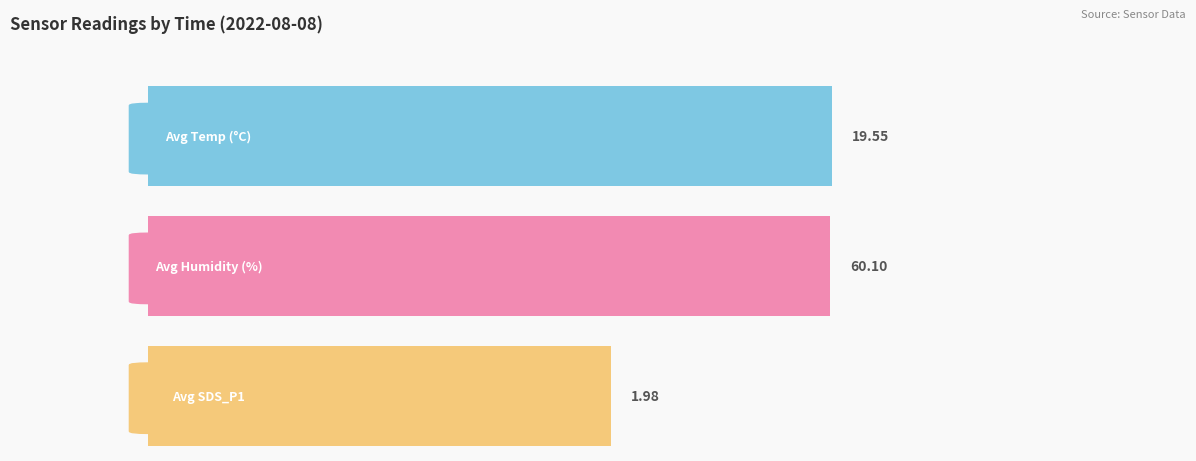

How many bars are there in each group?

3